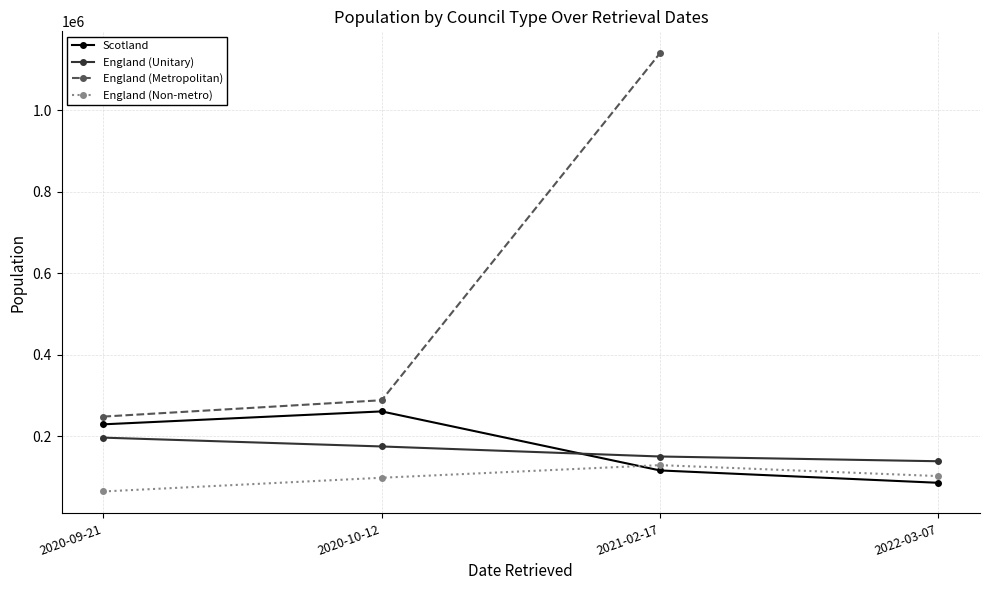

How many values in the England (Non-metro) series exceed 101950?

1